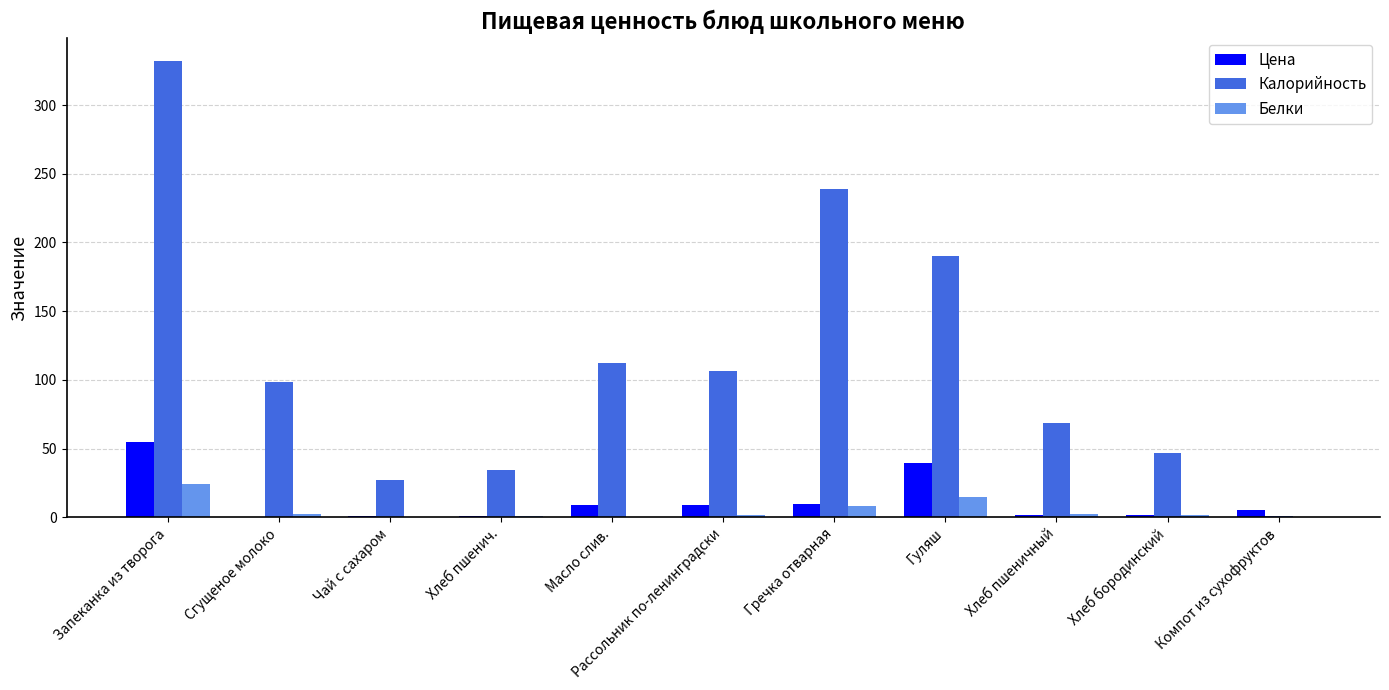

Is the value of Цена at Запеканка из творога greater than the value of Белки at Хлеб бородинский?

Yes